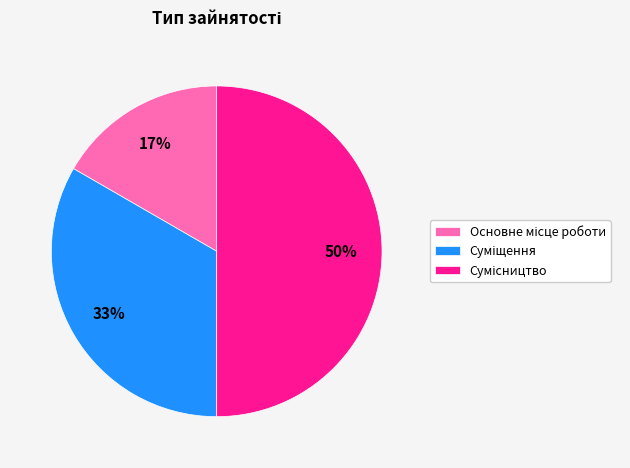

To the nearest percent, what is the average slice percentage?

33%